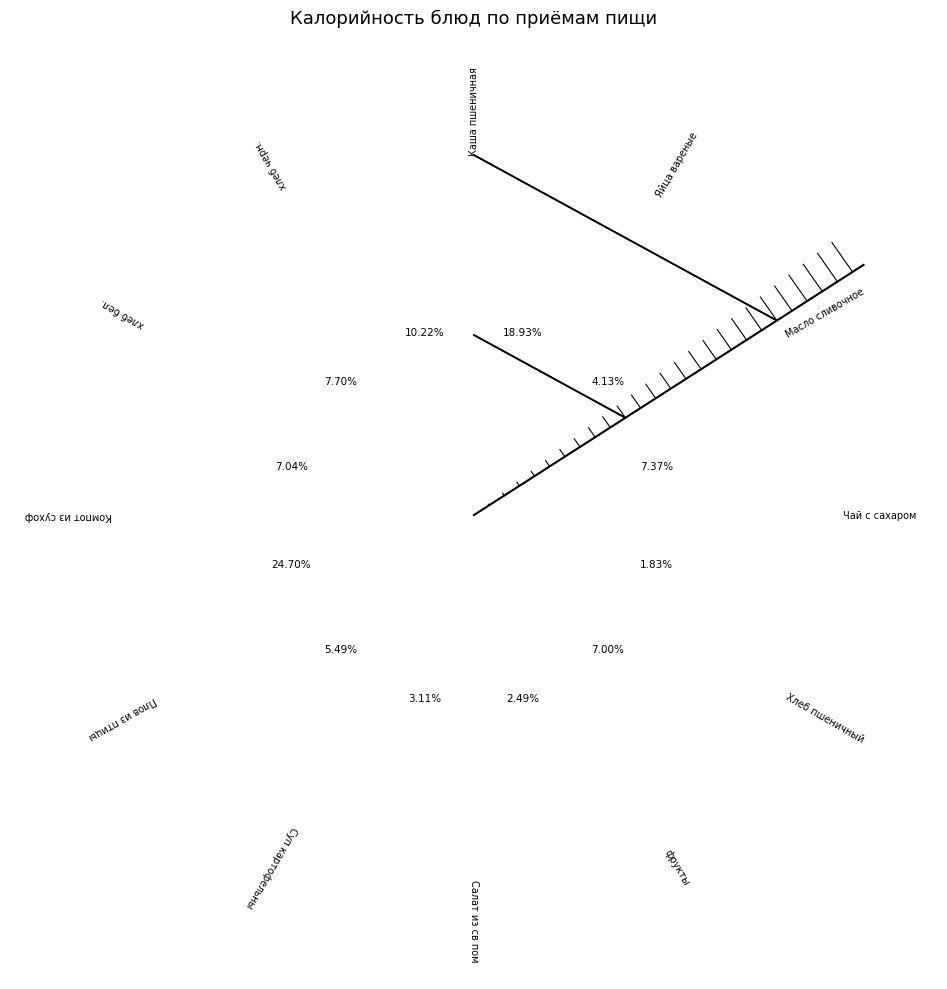

Is there any slice that represents more than half of the pie?

No